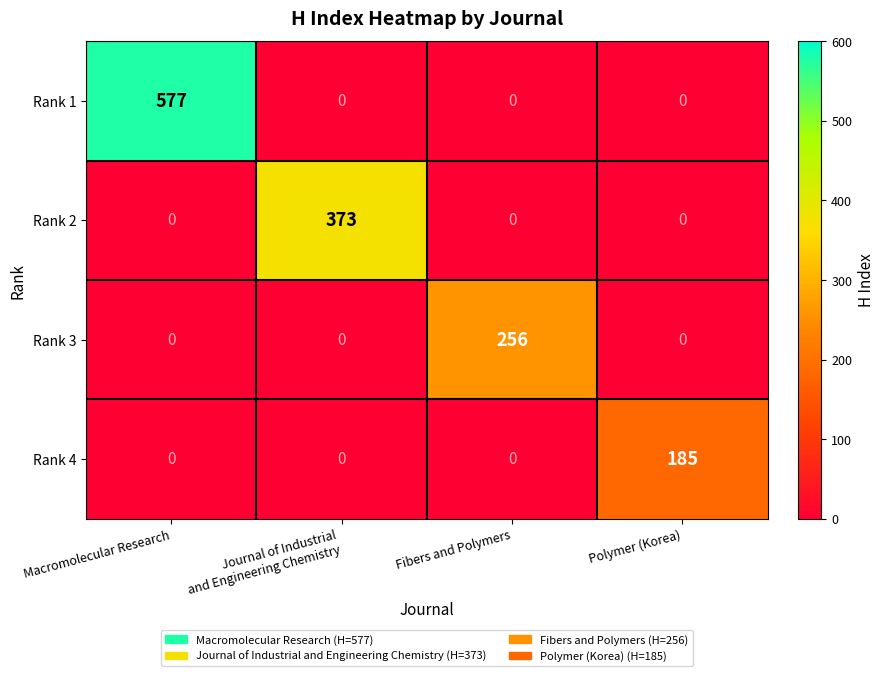

Rank the series by their average value, from highest to lowest.

Rank 1, Rank 2, Rank 3, Rank 4